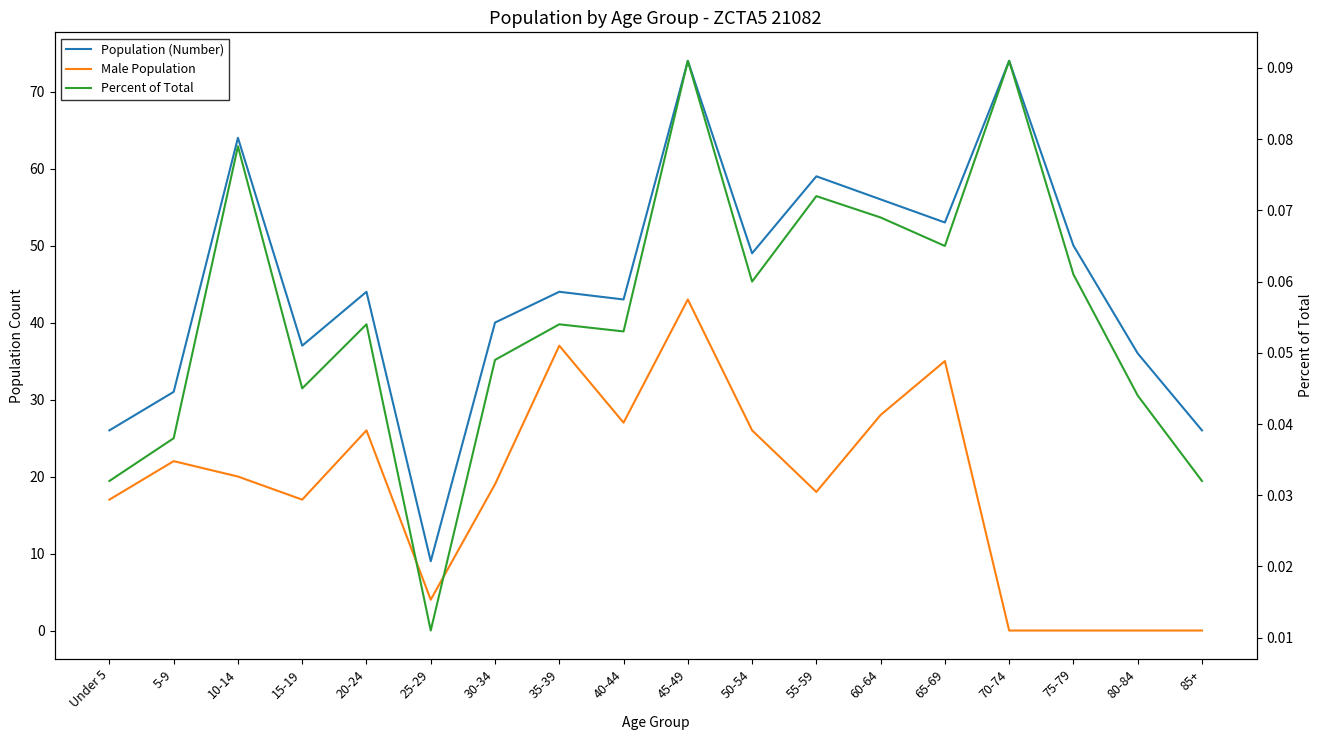

At which label is Percent of Total closest to 0?

25-29